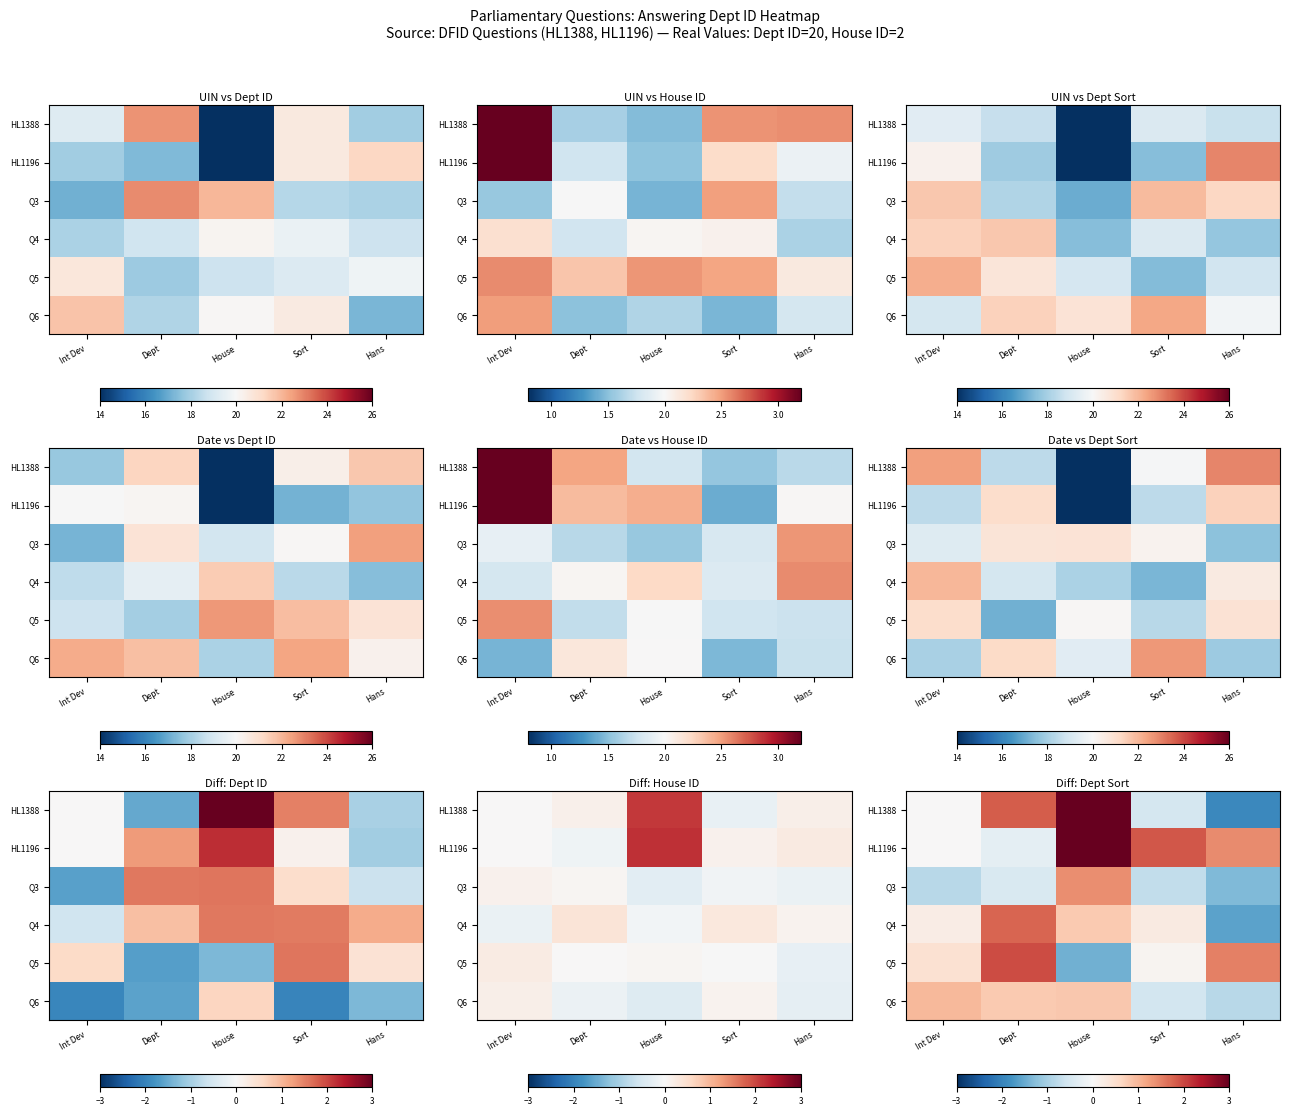

What is the total value across all series at Sort?

0.4